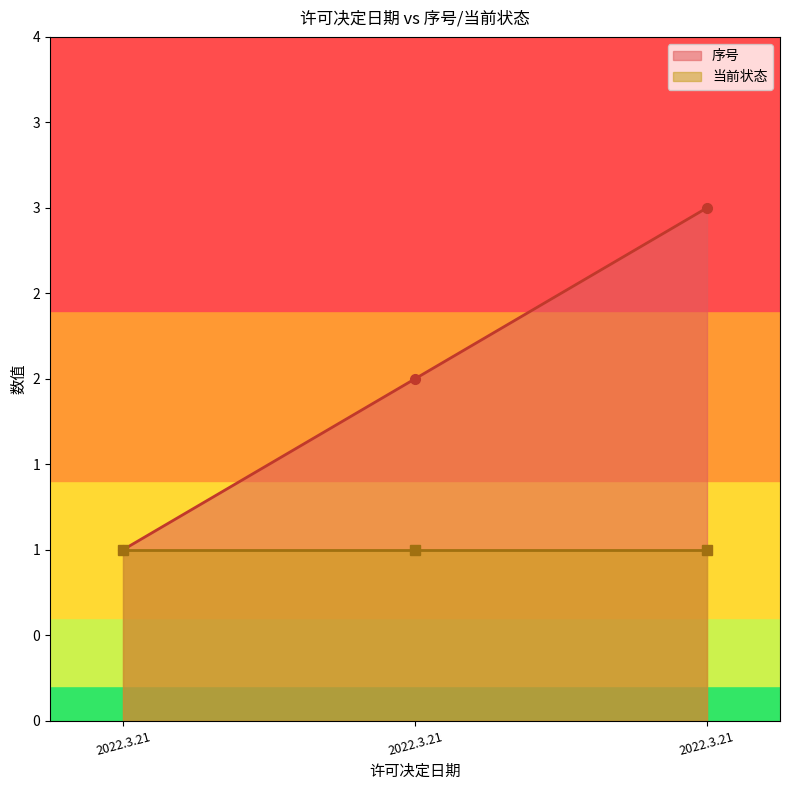

Rank the series by their maximum value, from highest to lowest.

序号_line, 当前状态_line